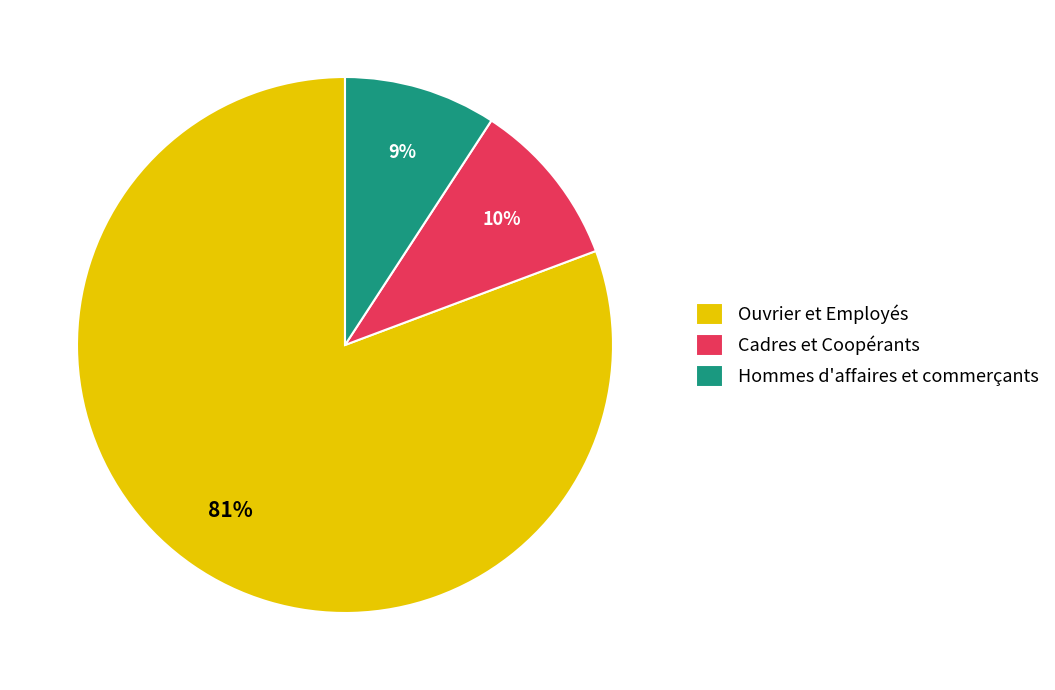

Is it true that Hommes d'affaires et commerçants is 9% of the pie?

True